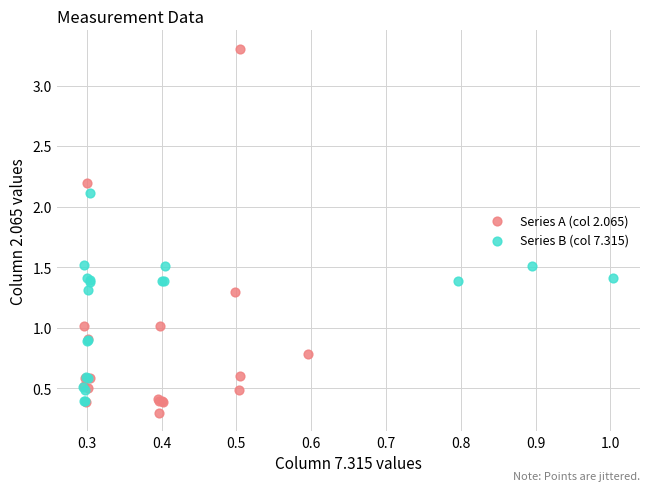

Which series has the largest Y range (max minus min)?

Series A (col 2.065)